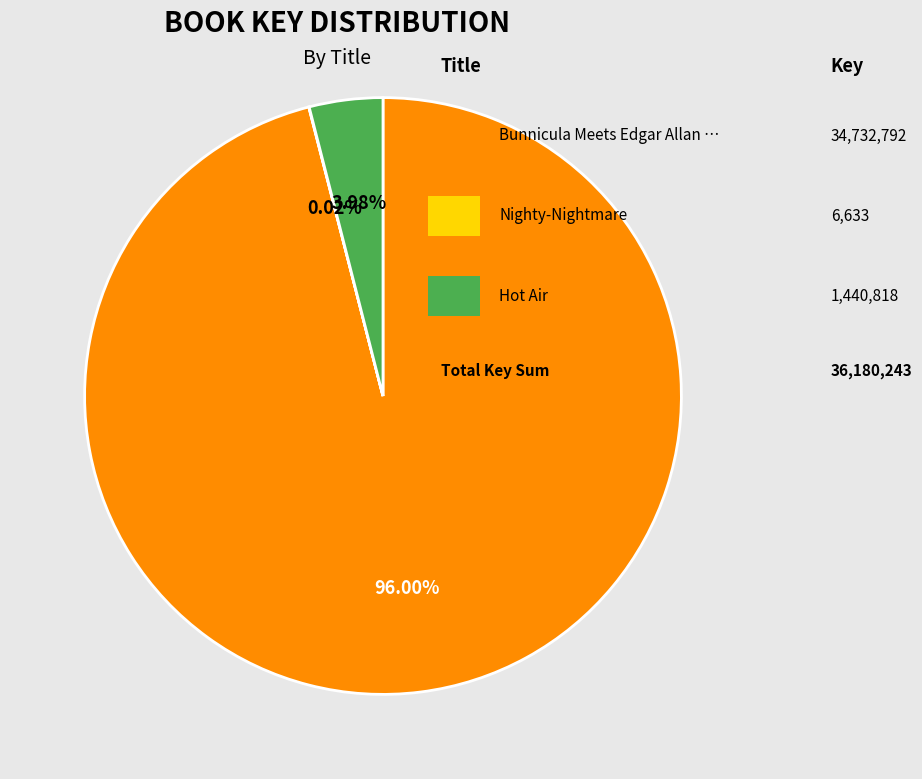

Is there any slice that represents more than half of the pie?

Yes